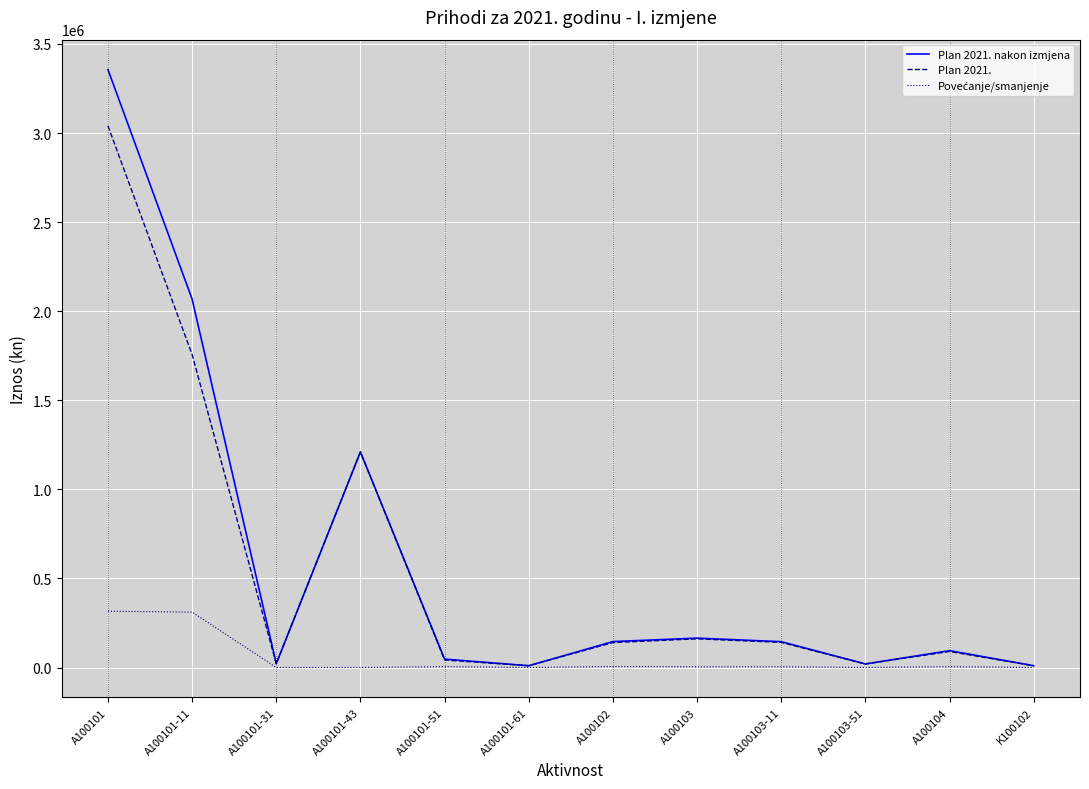

Which series has the widest spread of values?

Plan 2021. nakon izmjena